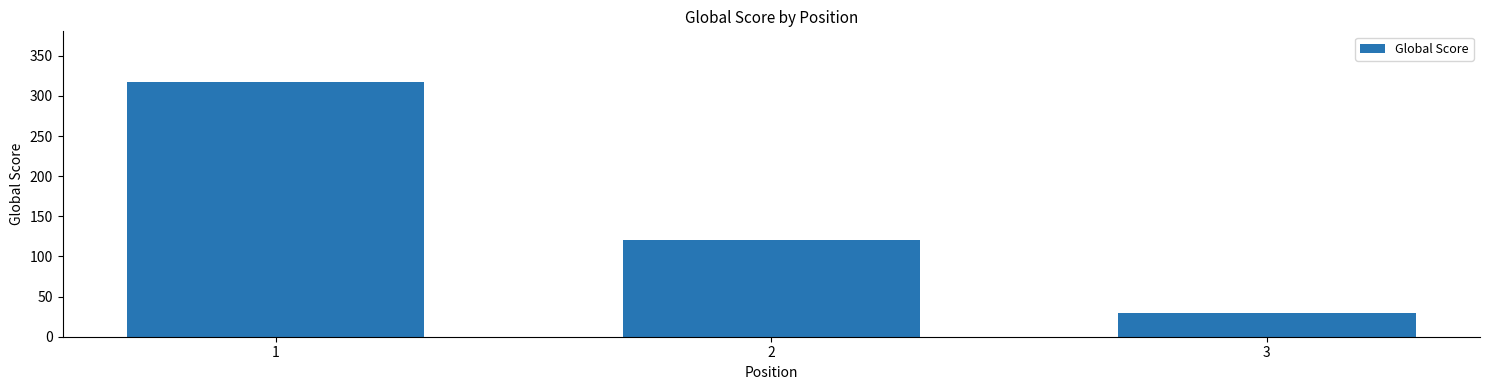

Between 1 and 3, which is larger?

1